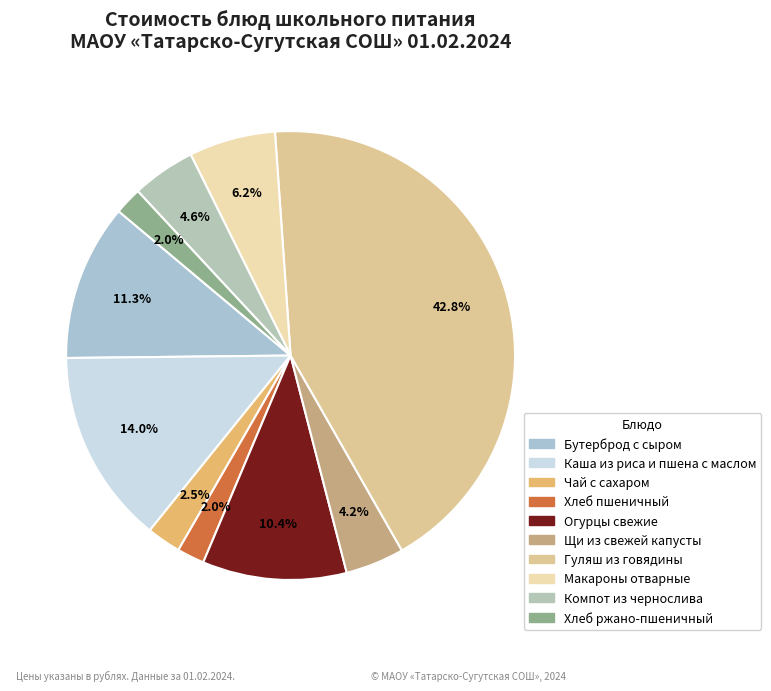

Between Компот из чернослива and Гуляш из говядины, which is larger?

Гуляш из говядины